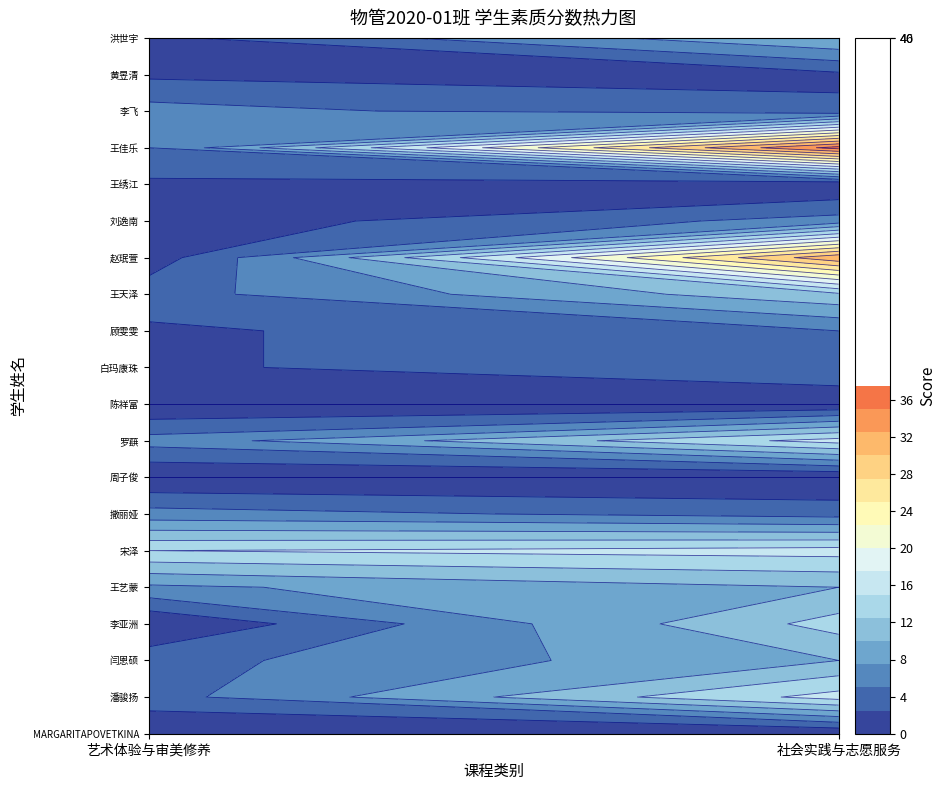

What is the greatest value displayed?

36.0